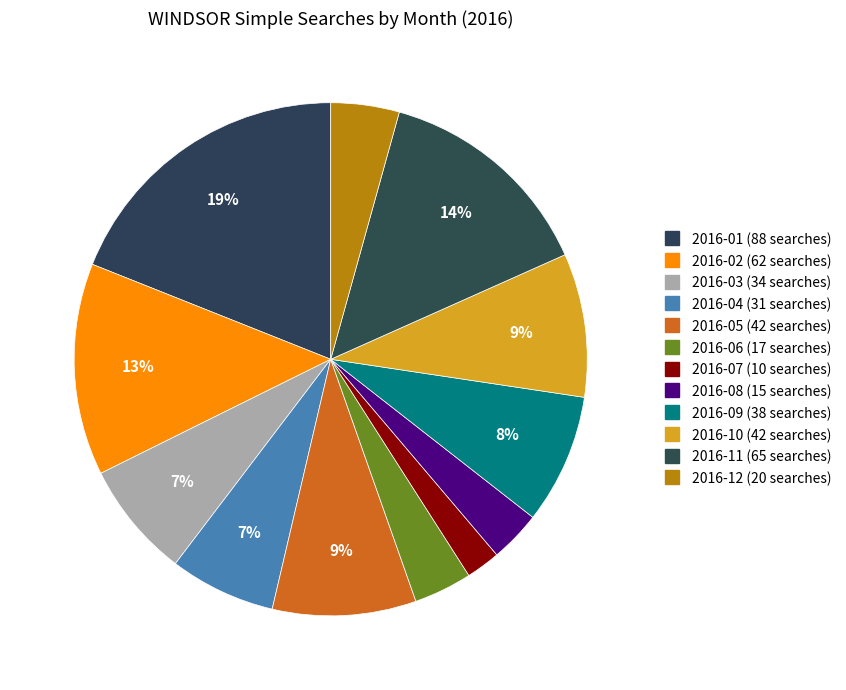

What percentage is the 2016-01 slice, to the nearest percent?

19%